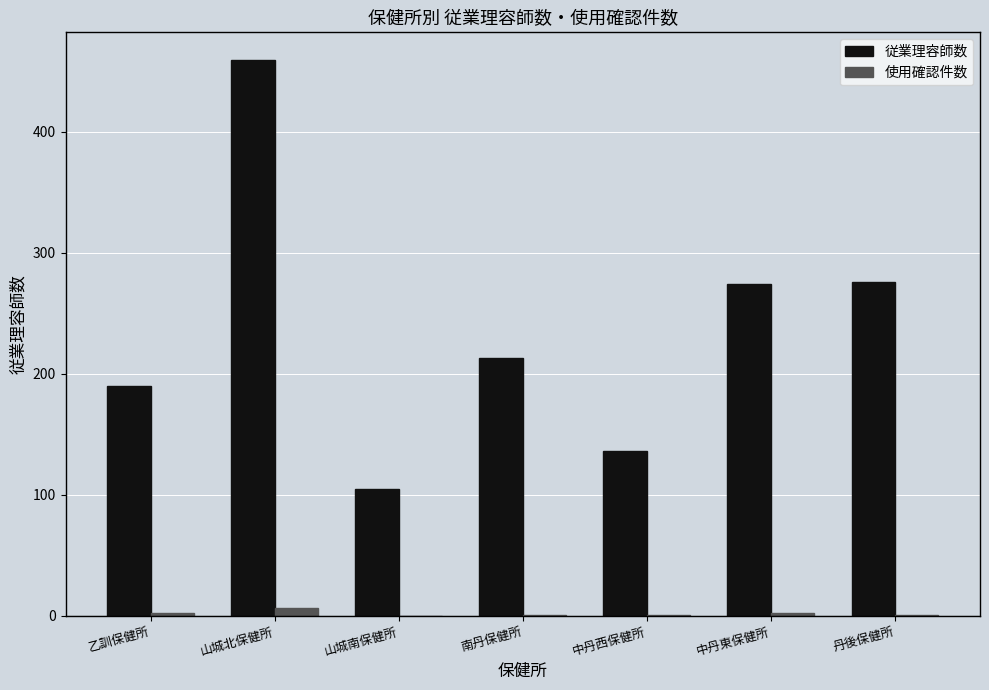

How many groups of bars are there?

7